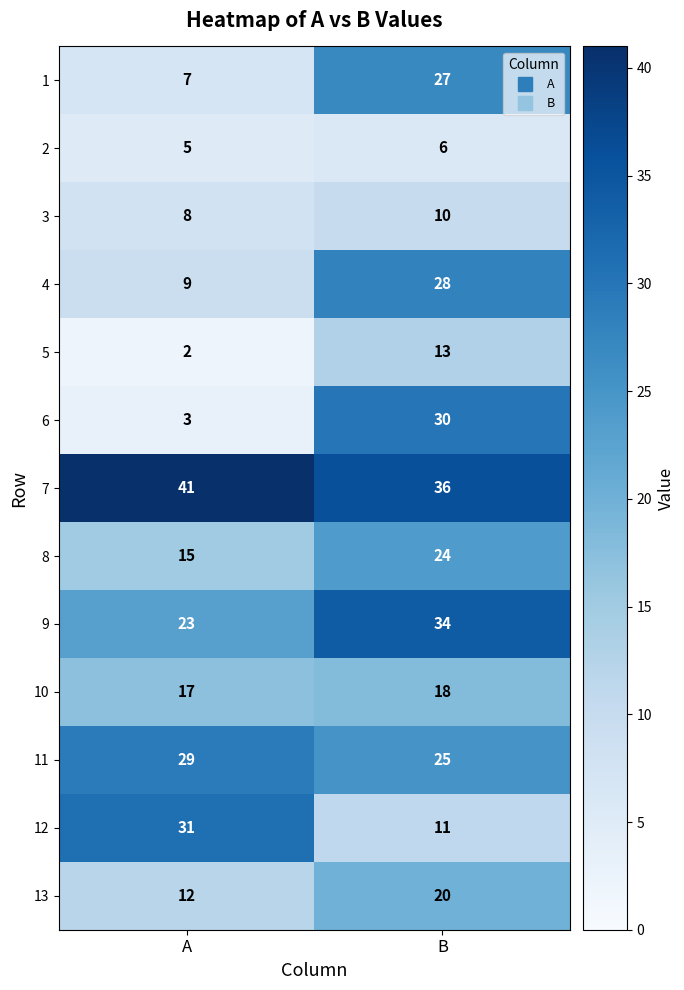

Which series has the largest total across all categories?

7